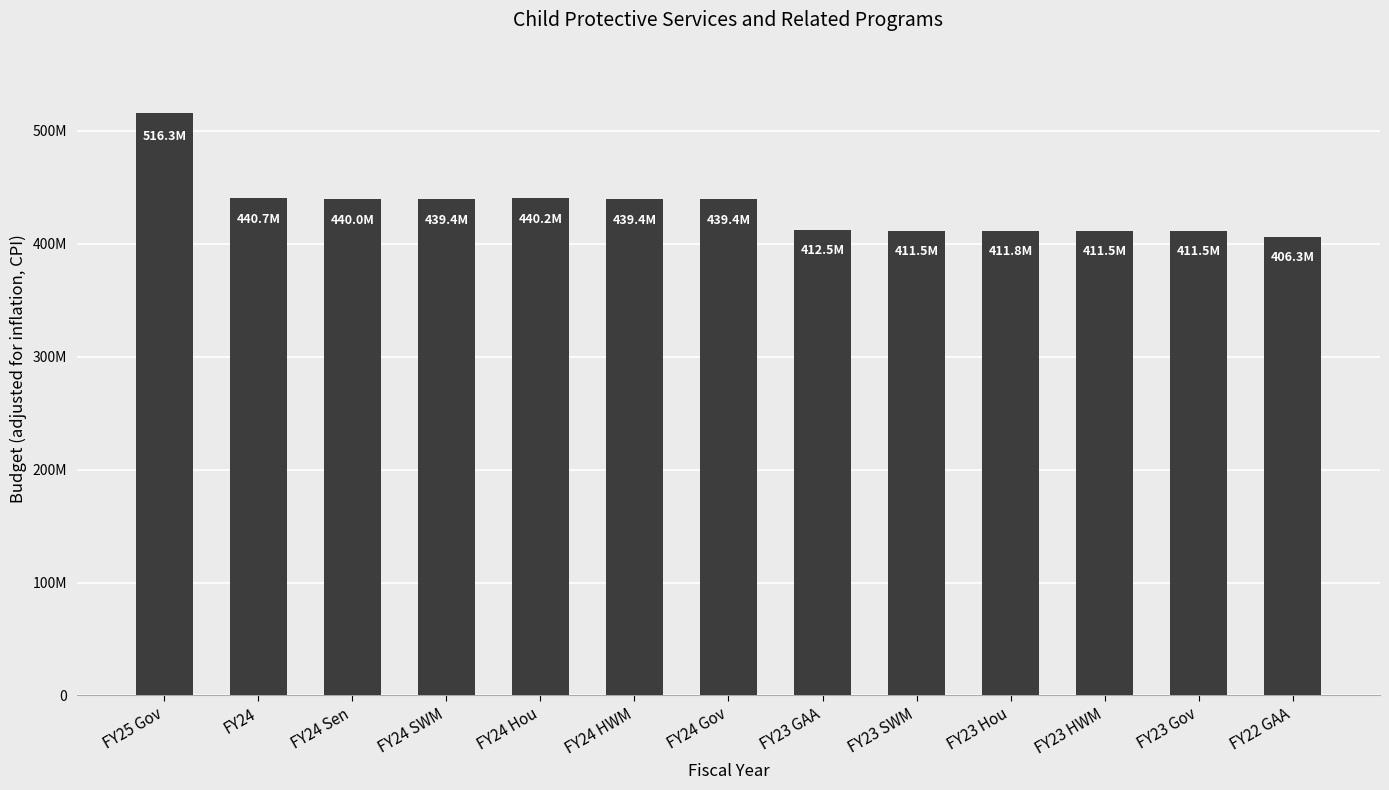

The chart shows a value of 439416459 at FY24 Gov. True or false?

True